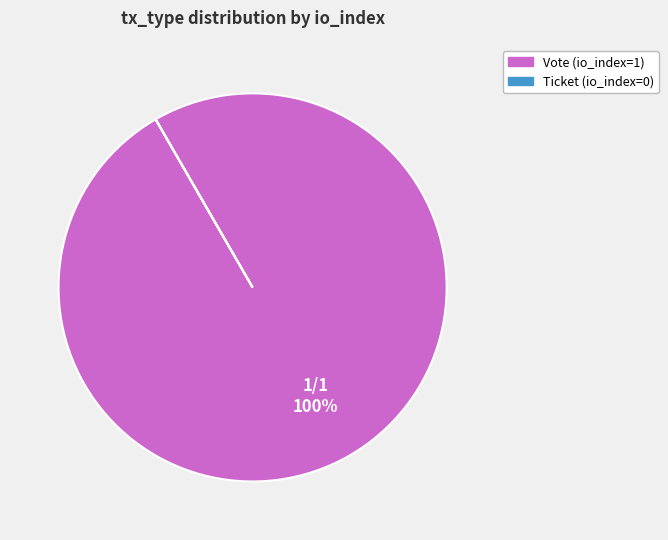

The Vote slice represents 100% of the pie. True or false?

True